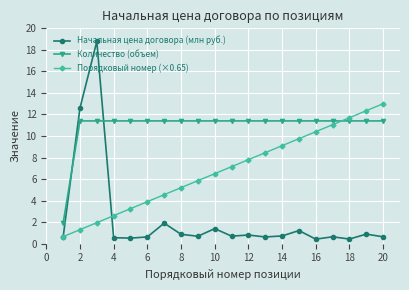

Which series has the widest spread of values?

Начальная цена договора (млн руб.)